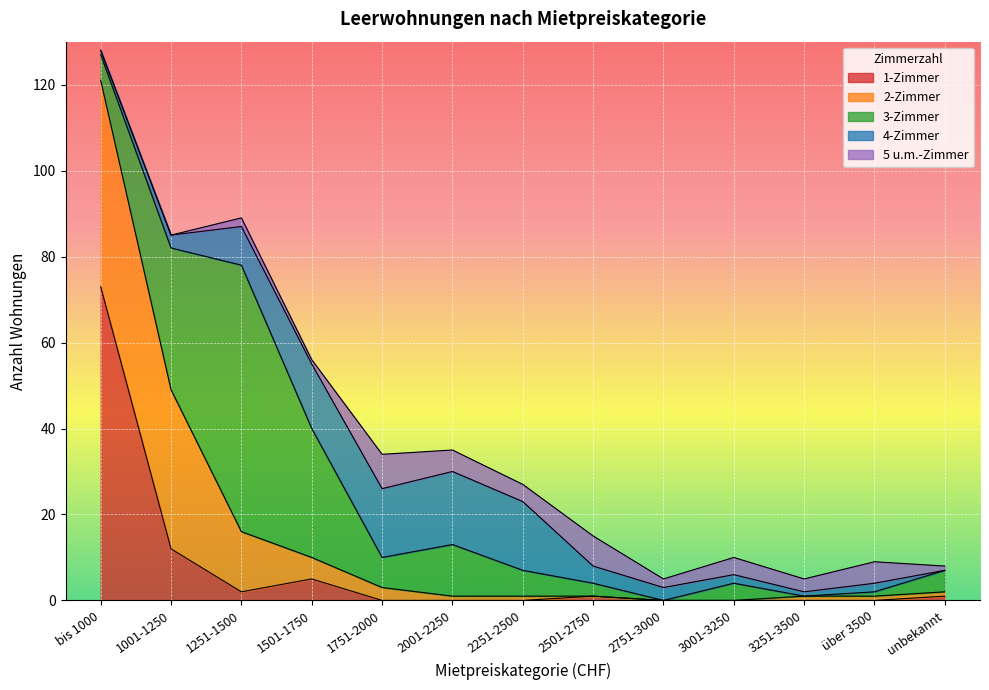

Between 1001-1250 and 2001-2250, which is larger?

1001-1250